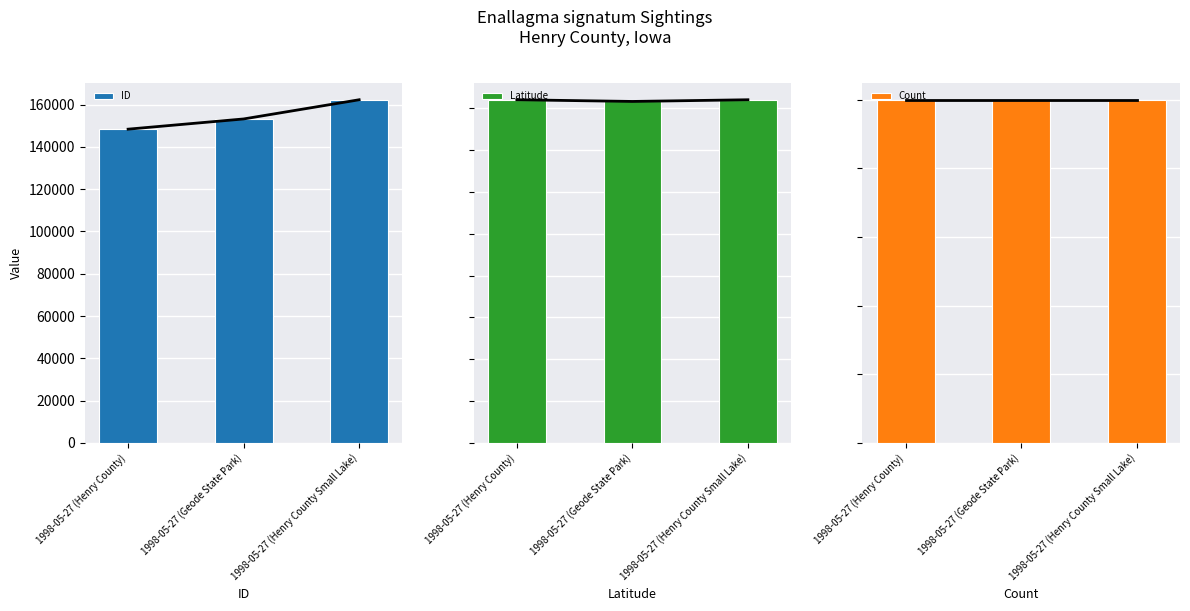

What position from the right is 1998-05-27 (Henry County)?

3